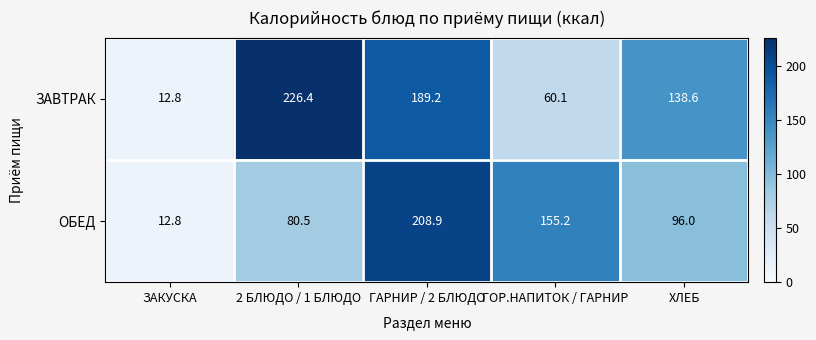

Between ЗАКУСКА and ГОР.НАПИТОК / ГАРНИР, which series saw the biggest shift?

ОБЕД